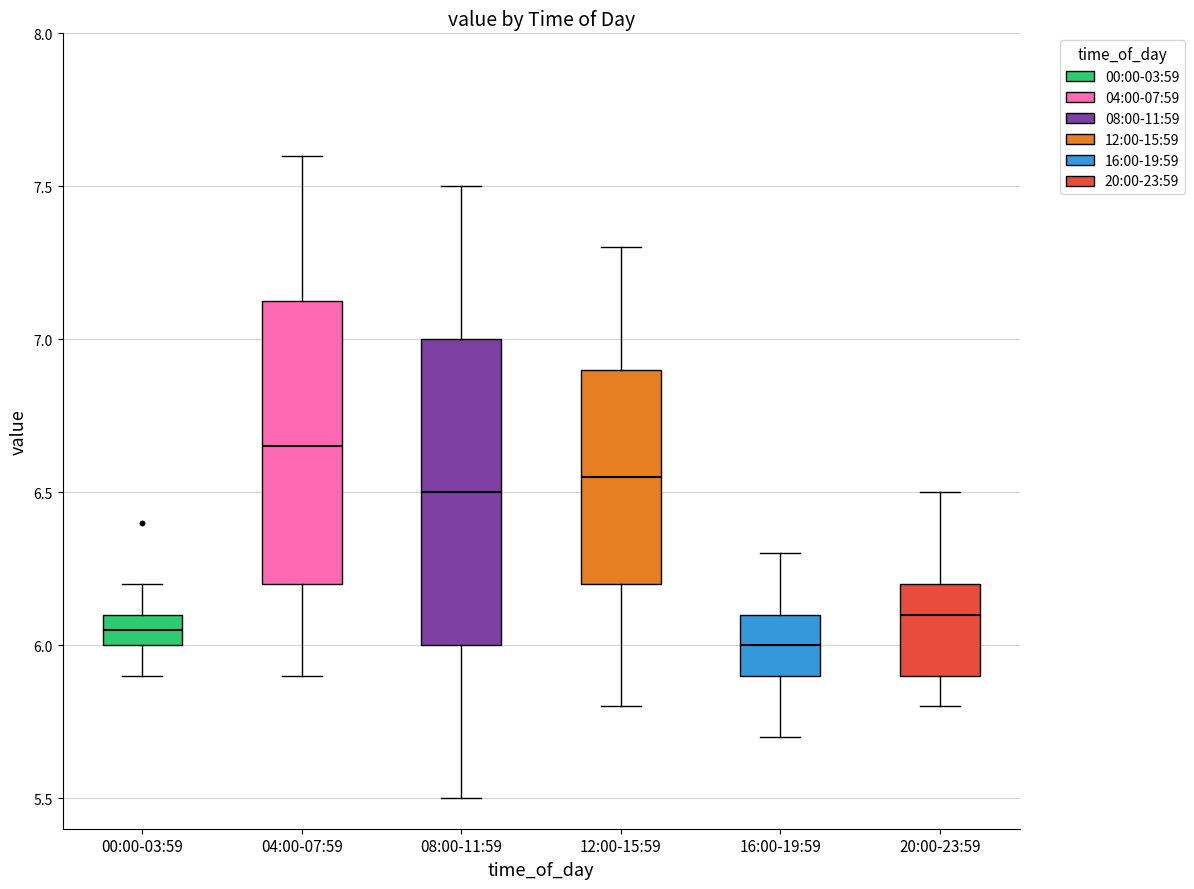

Where does the median line of the box for 00:00-03:59 sit on the y-axis? The values are not printed on the chart, so give them approximately, as read against the axis.

6.05